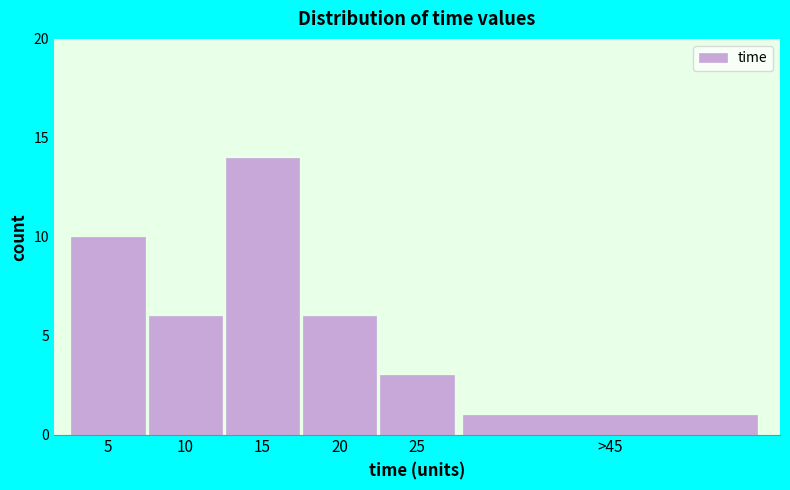

Reading left to right, list all the values displayed in this chart.

5=10	10=6	15=14	20=6	25=3	>45=1